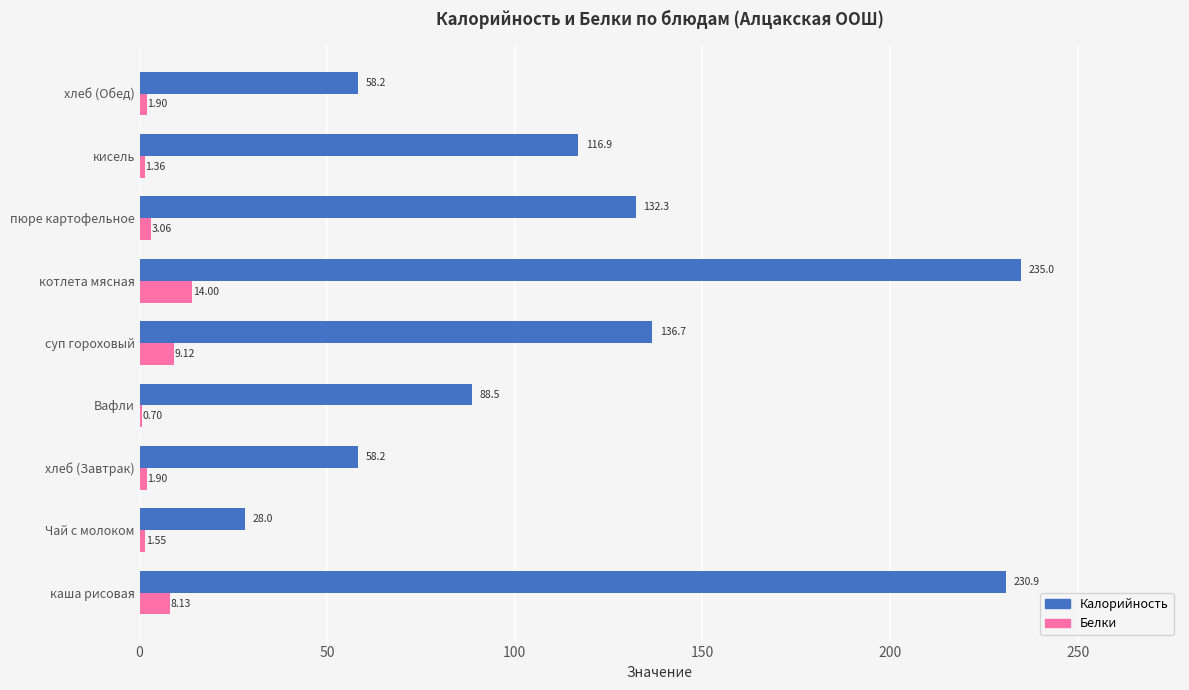

At which category is the sum across all series the highest?

котлета мясная